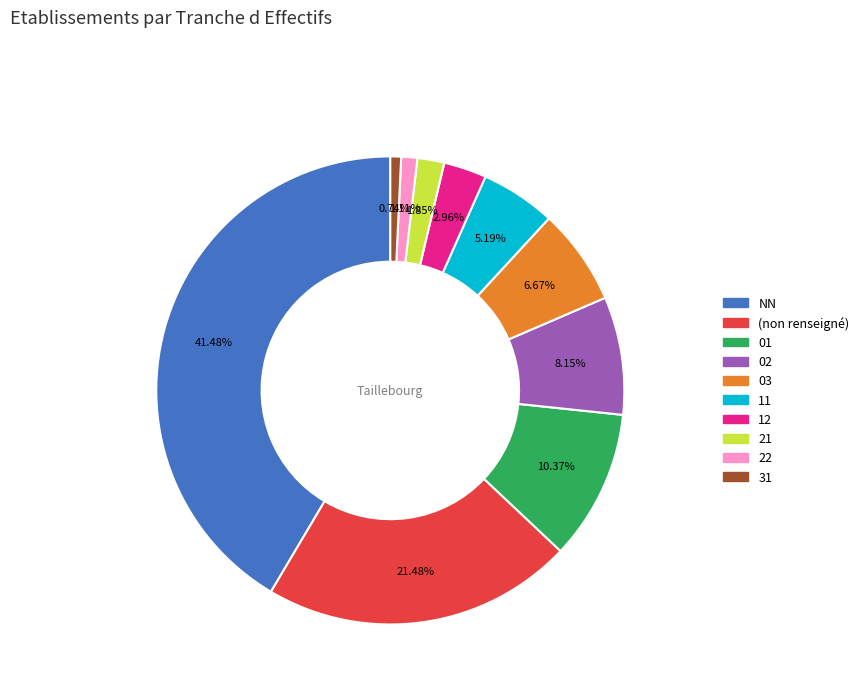

How many slices are in this pie chart?

10